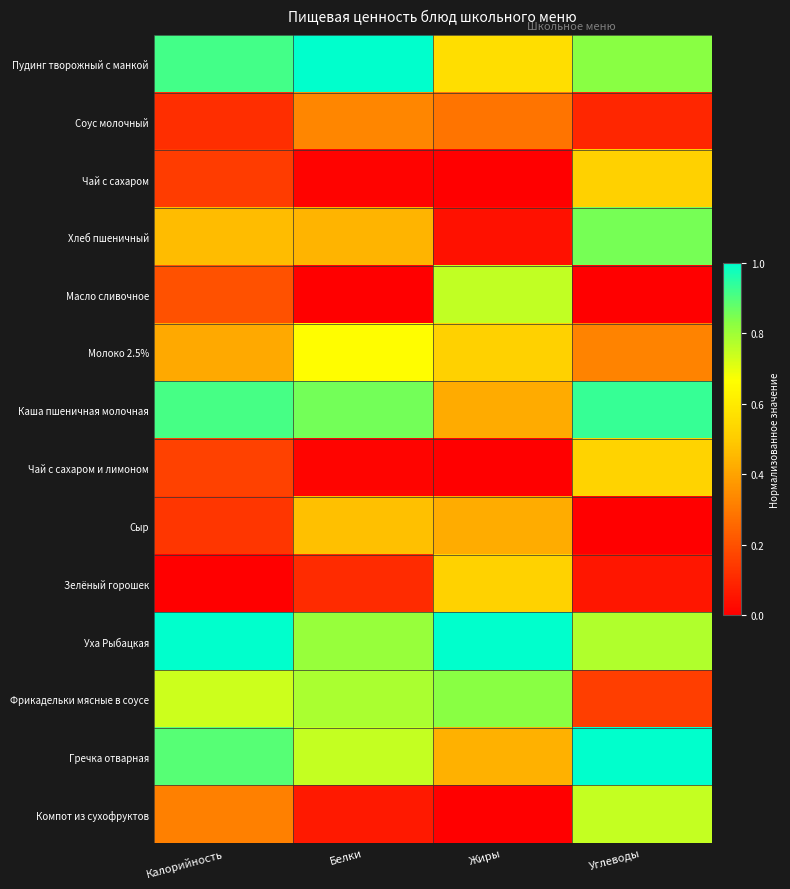

Which series has the largest total across all categories?

Уха Рыбацкая